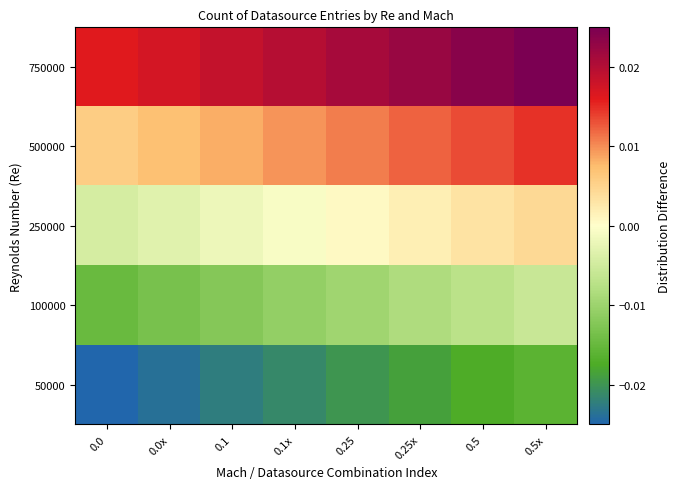

How many series are shown in this chart?

5